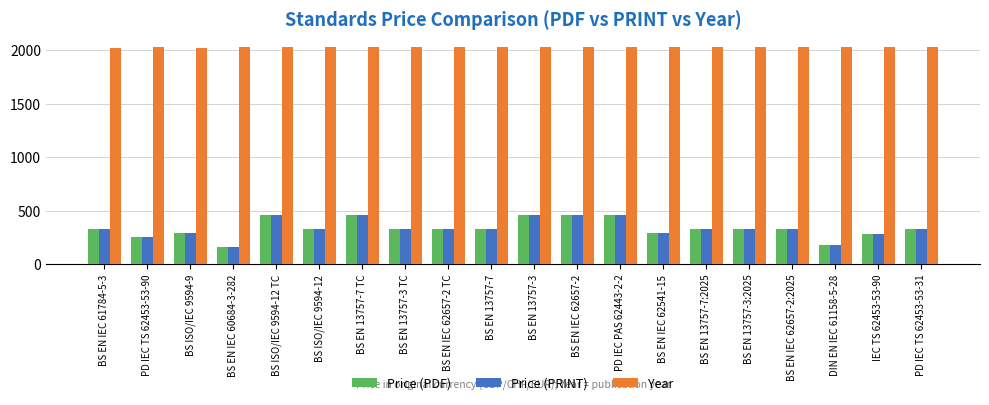

What is the spread (max minus min) of values at BS EN 13757-7?

1695.0